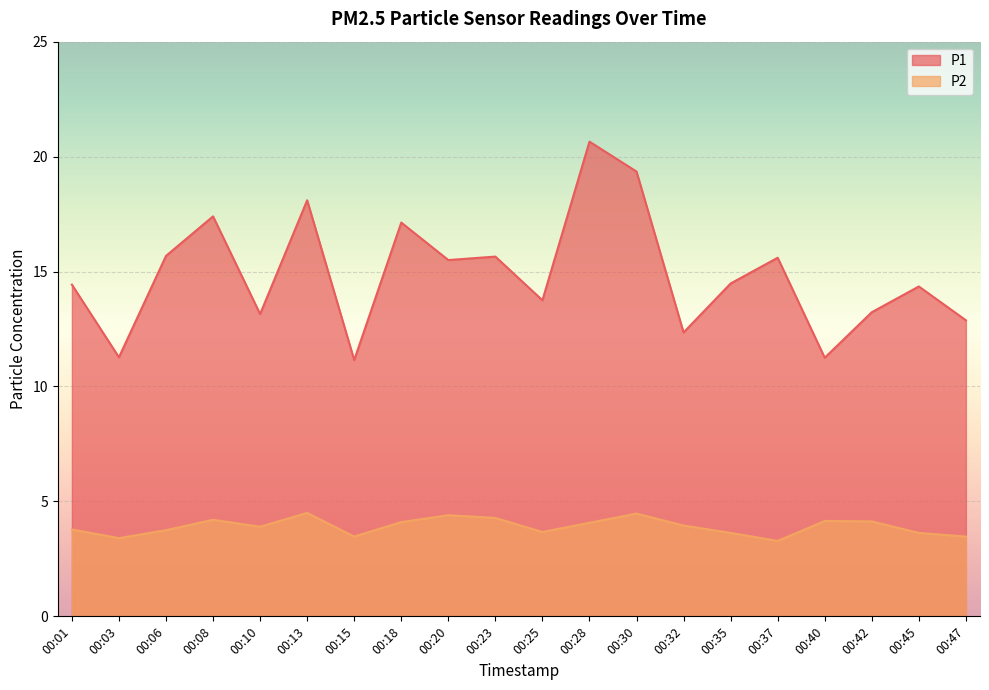

What is the spread (max minus min) of values at 00:28?

16.6